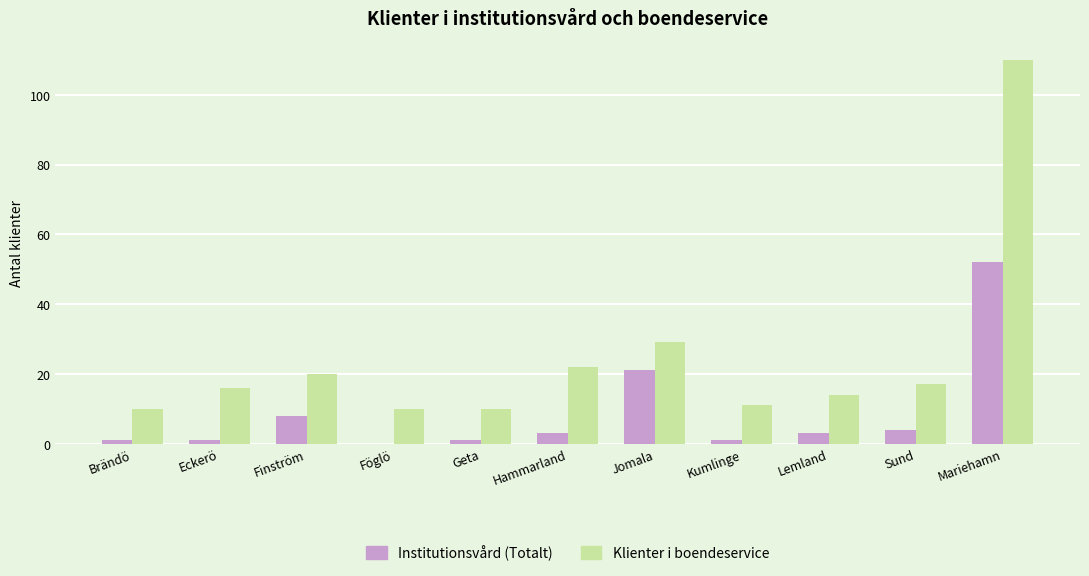

How many groups of bars are there?

11